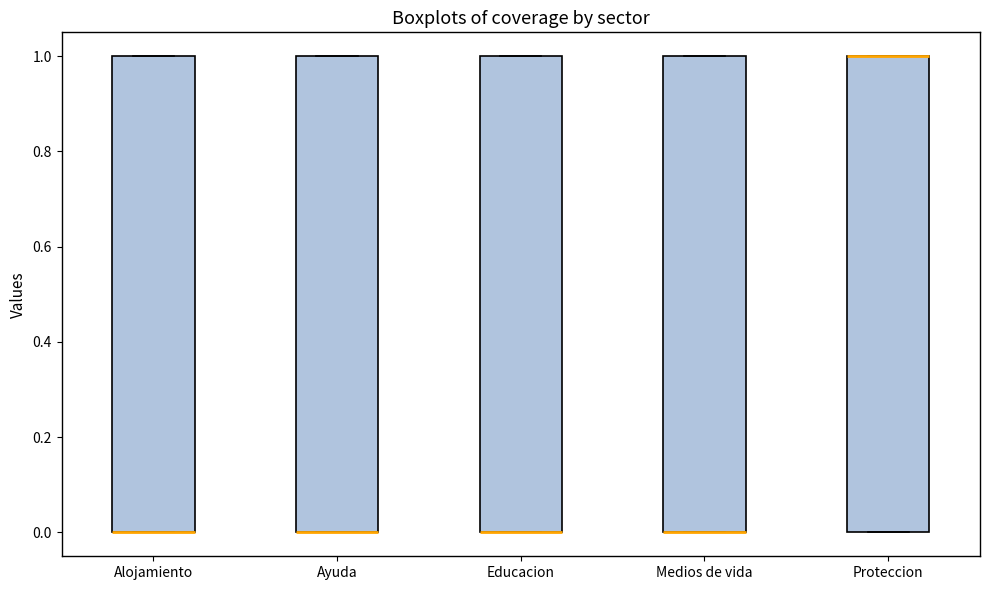

Where is the upper edge of the box for Ayuda on the y-axis? The values are not printed on the chart, so give them approximately, as read against the axis.

1